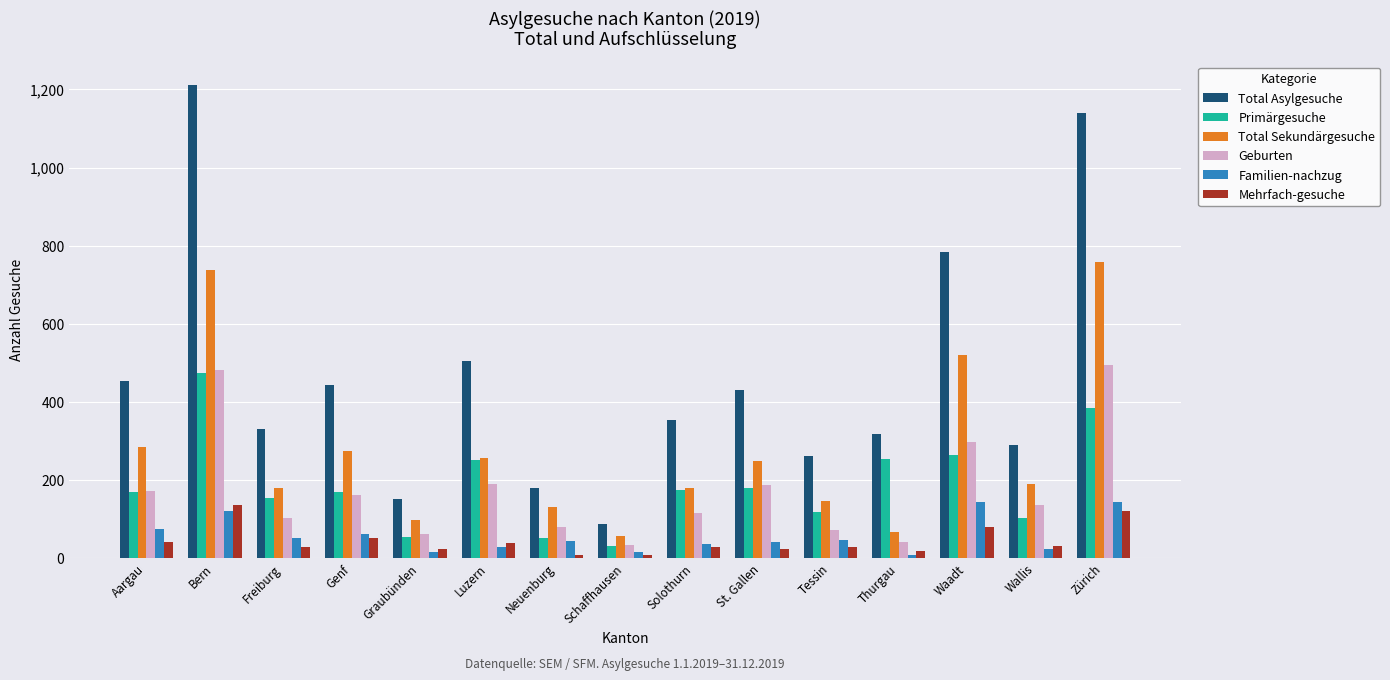

How many groups of bars are there?

15